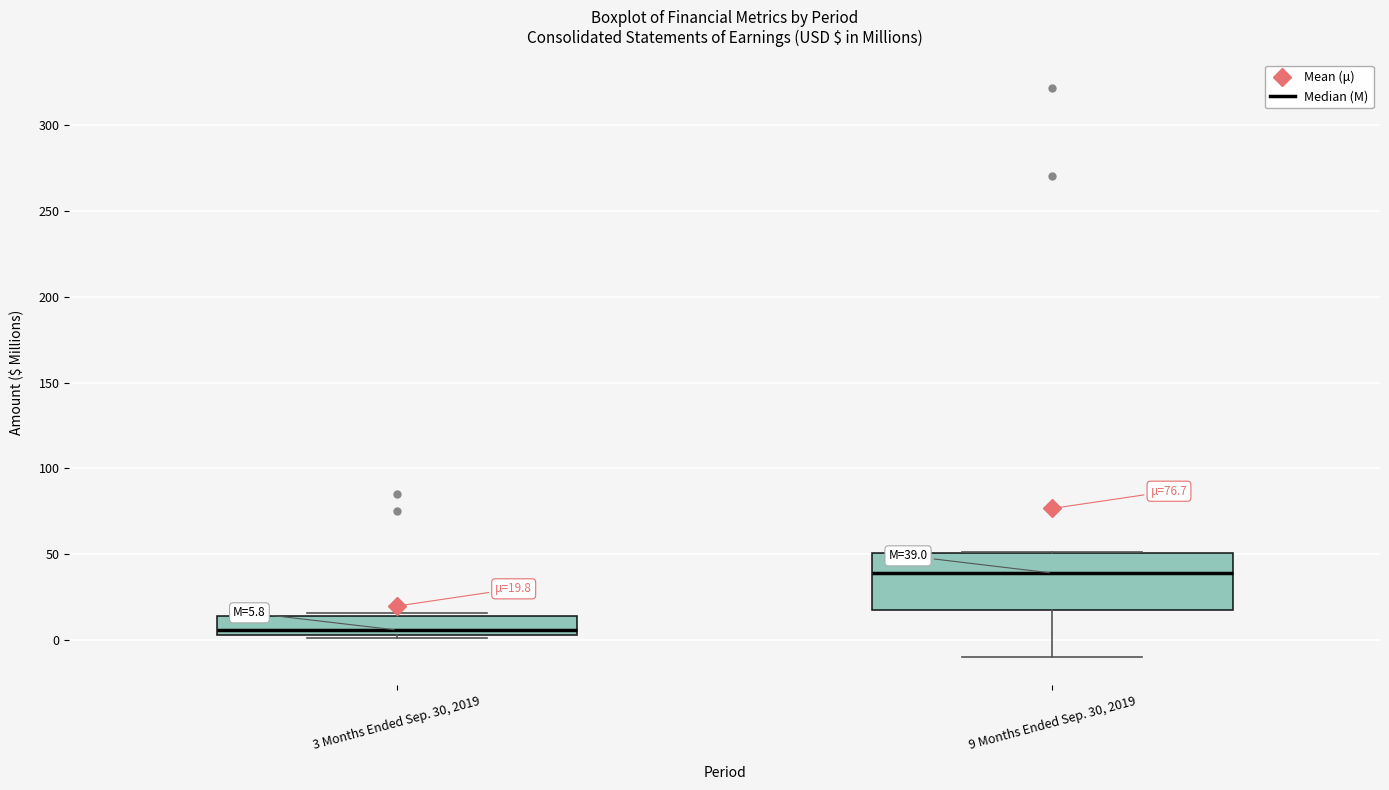

Which box is the tallest, from its lower edge to its upper edge?

9 Months Ended Sep. 30, 2019